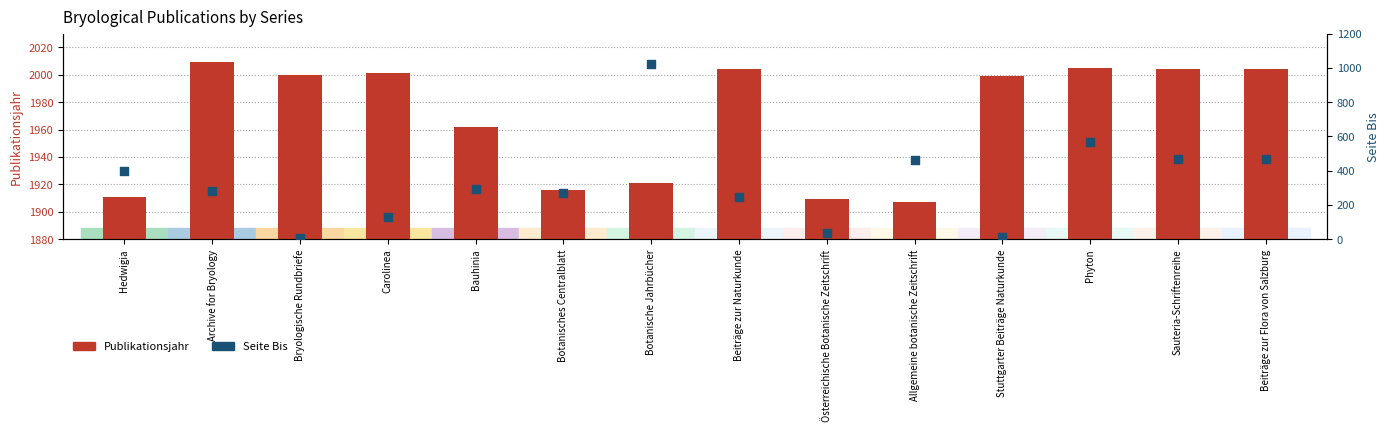

What is the total value across all series at Botanisches Centralblatt?

2188